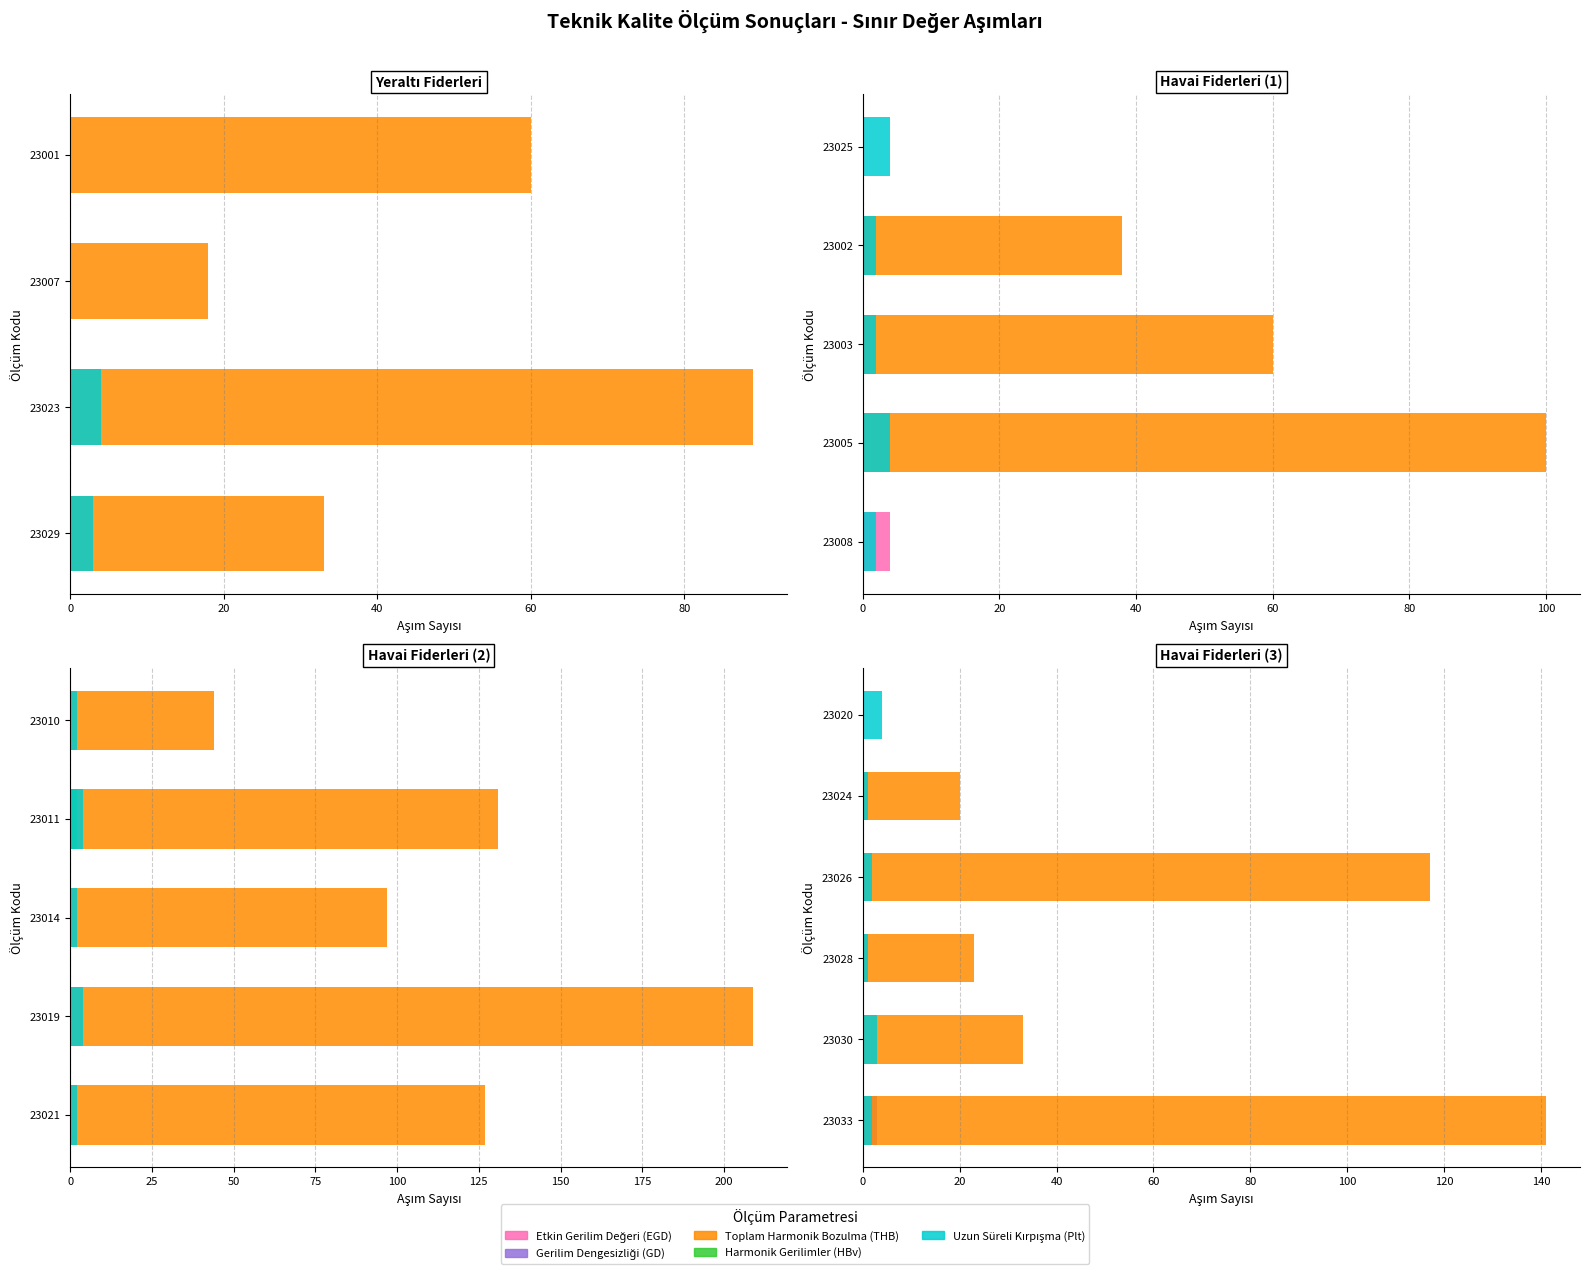

Does the chart contain any negative values?

No